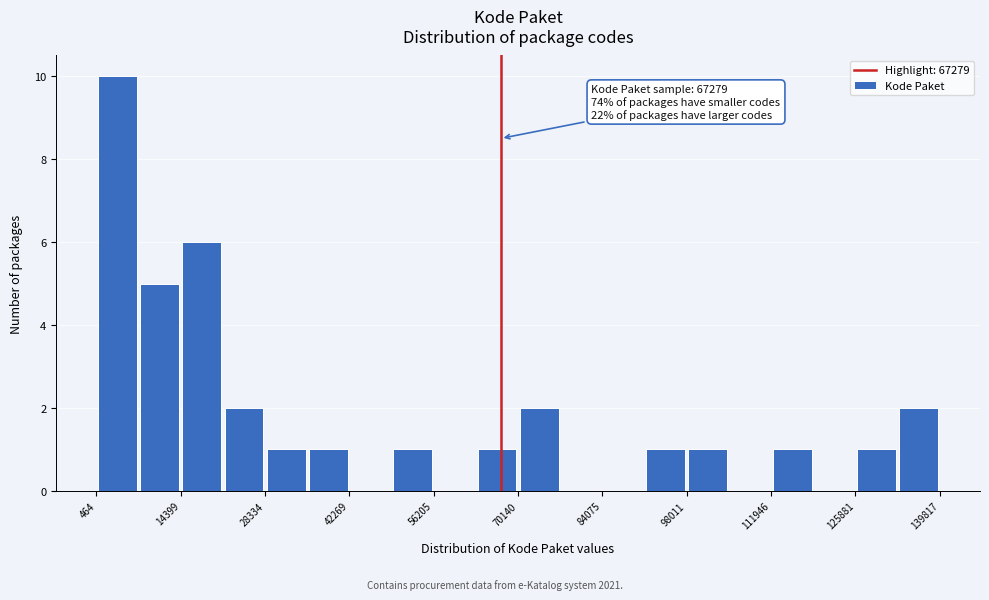

Read against the x-axis, roughly where is the centre of the tallest bar?

4000